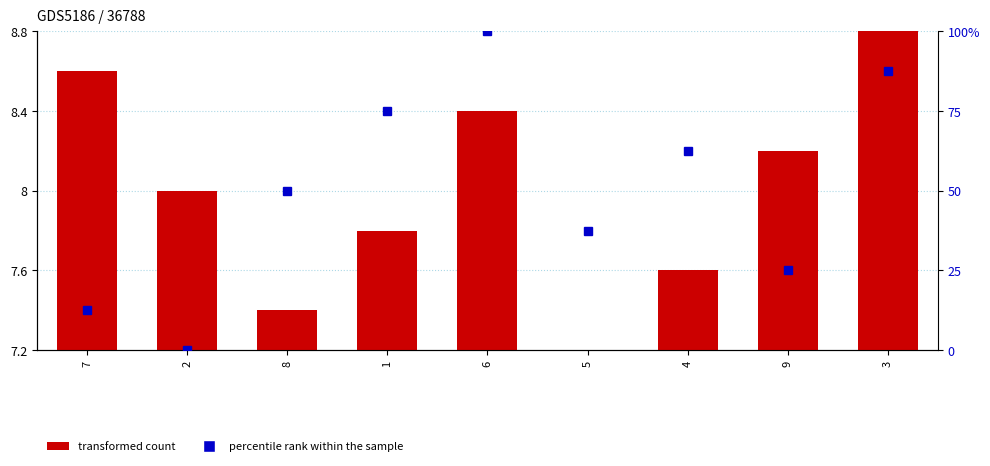

What is the average value of the percentile rank within the sample series?

50.0